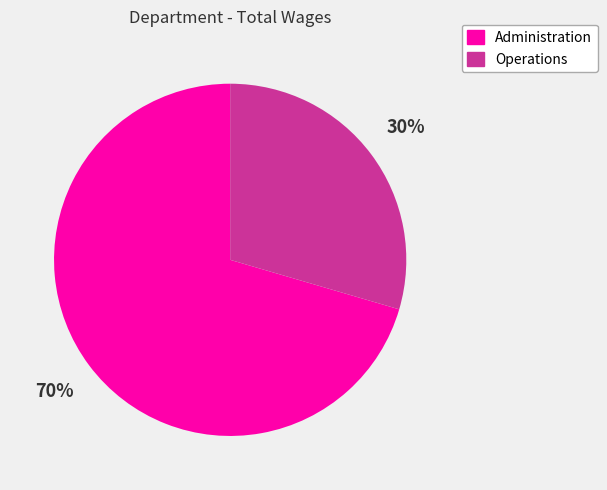

To the nearest percent, what portion does Administration represent?

70%